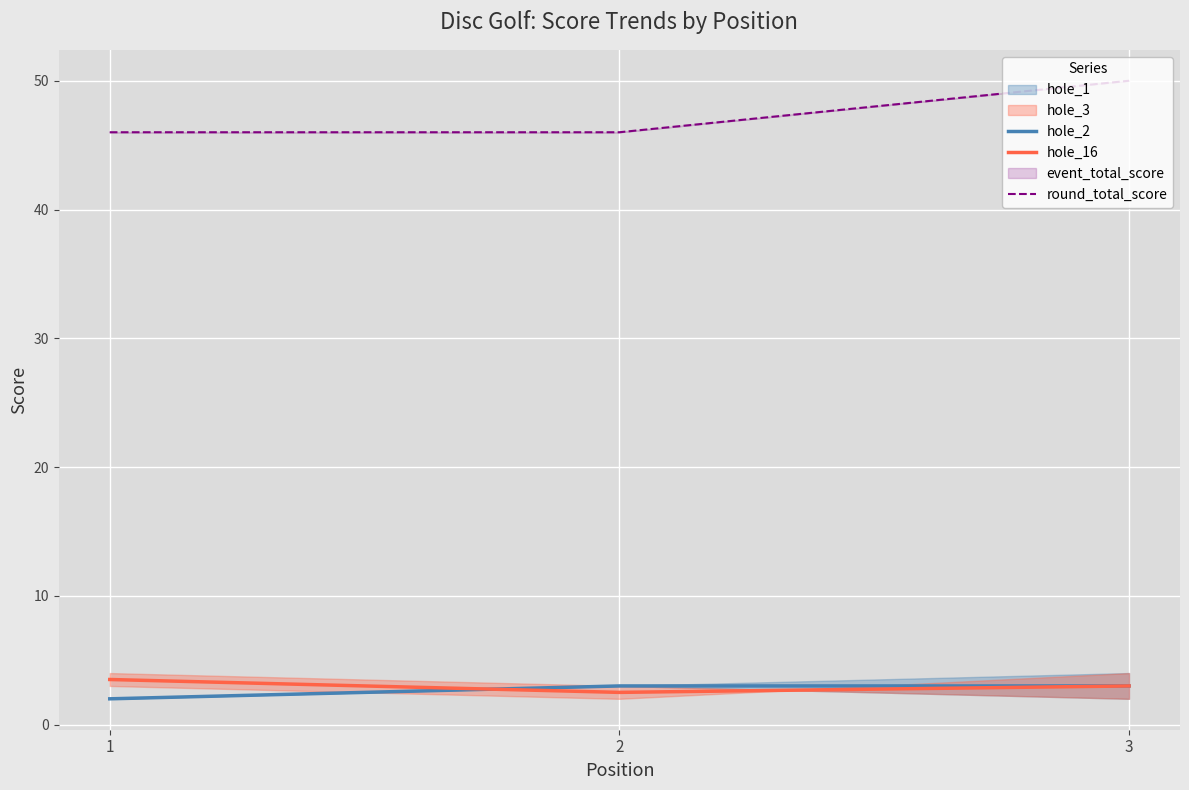

What is the minimum value shown in the chart?

2.0